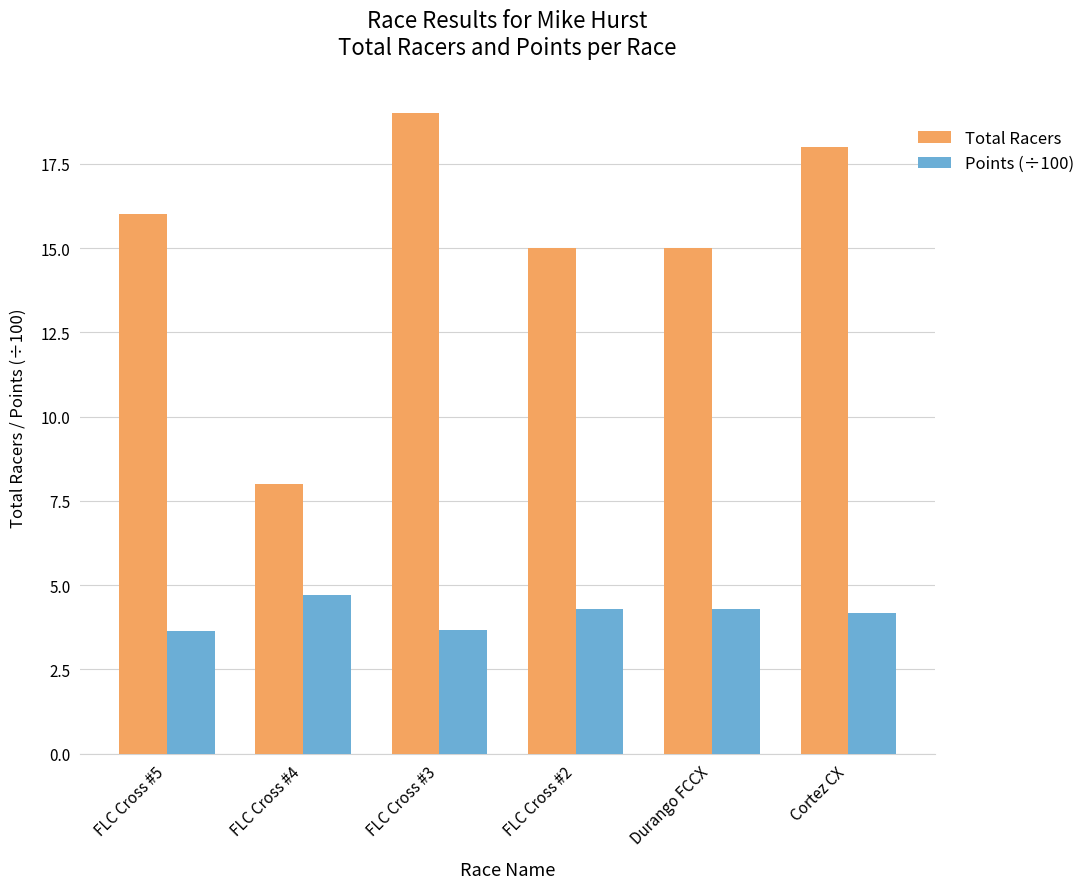

Which category has the highest value in the Points (÷100) series?

FLC Cross #4